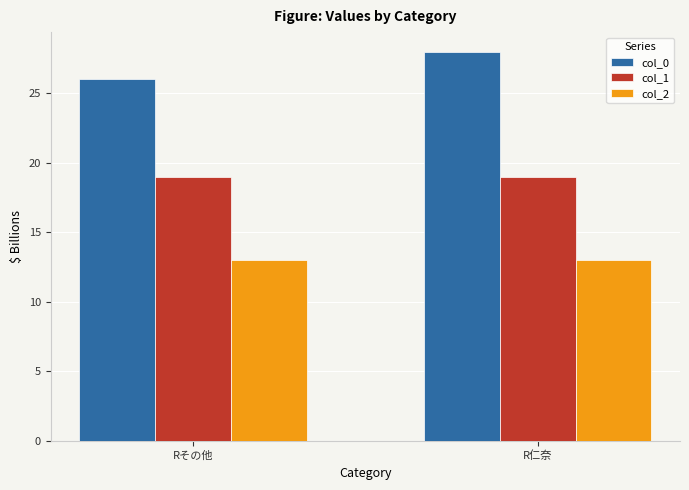

What is the total value across all series at Rその他?

58